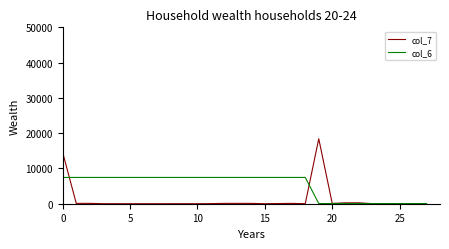

List the series in order of their peak value, lowest first.

col_6, col_7